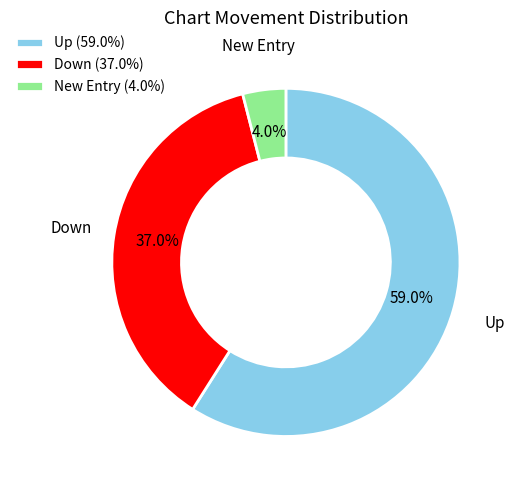

To the nearest percent, what is the average slice percentage?

33%